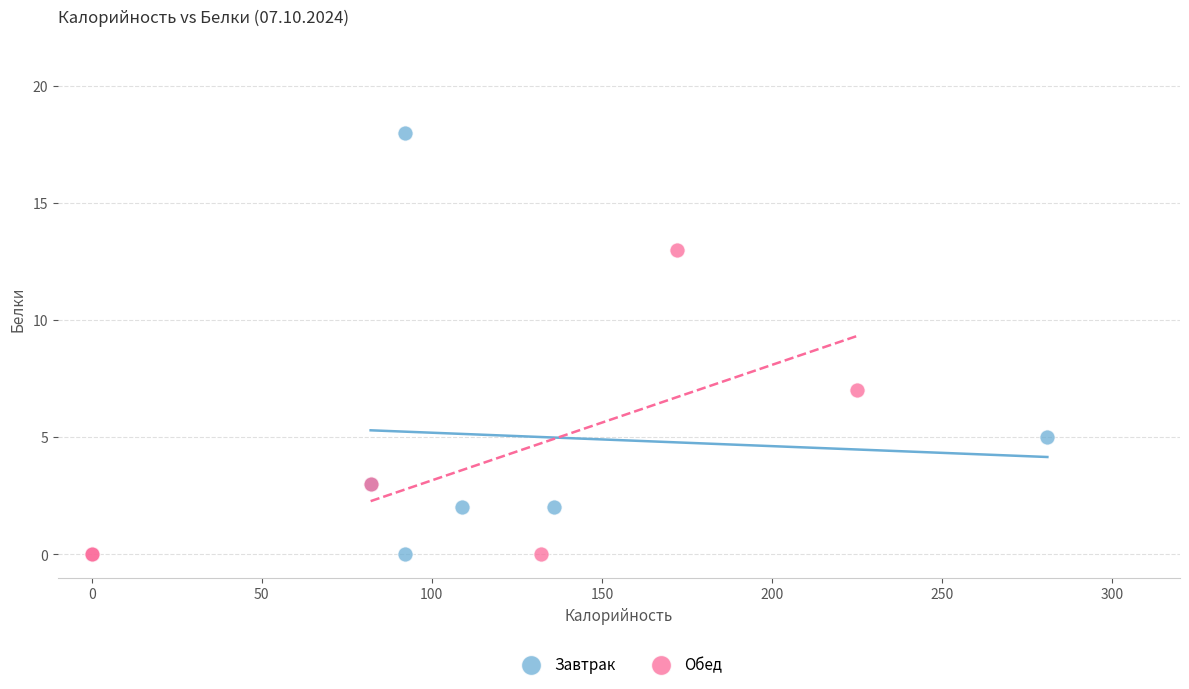

Which series has the widest spread of Y values?

Завтрак